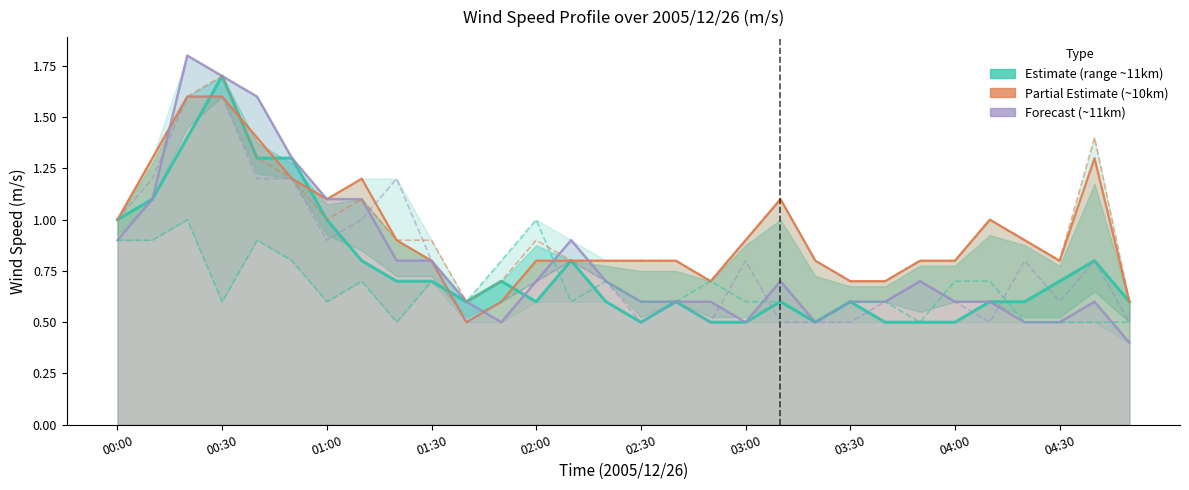

How many interior local peaks does the 11.215 (Forecast) series have?

5